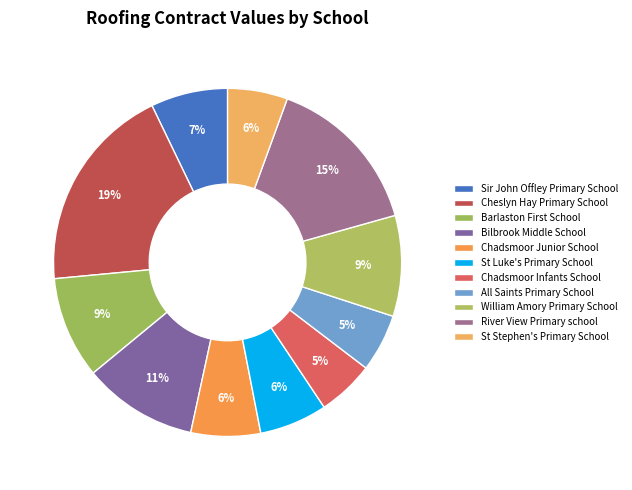

How many segments does this pie chart have?

11